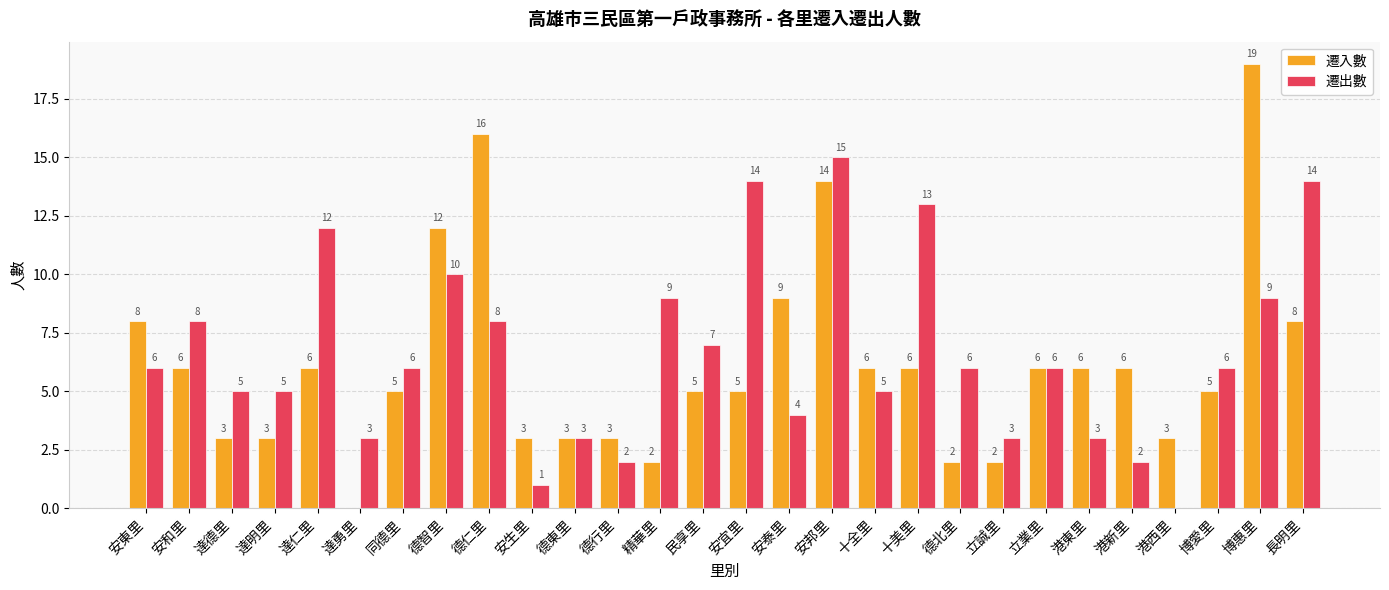

Is it true that 遷入數 equals 2 at 港東里?

False